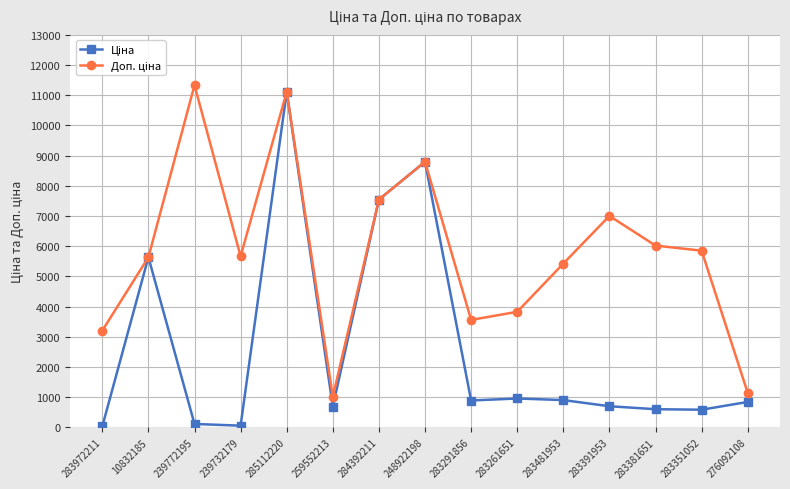

What is the maximum value shown in the chart?

11334.0